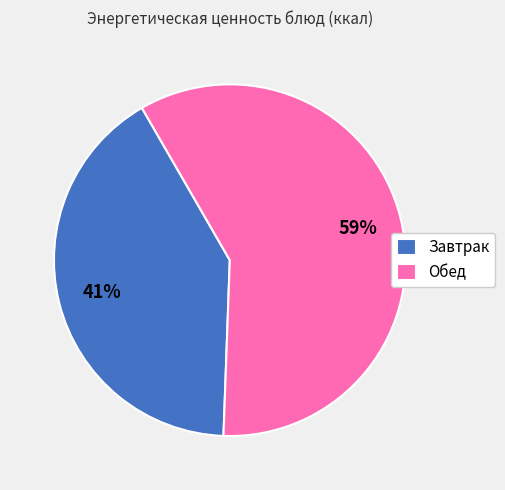

Is Завтрак the majority of the pie?

No